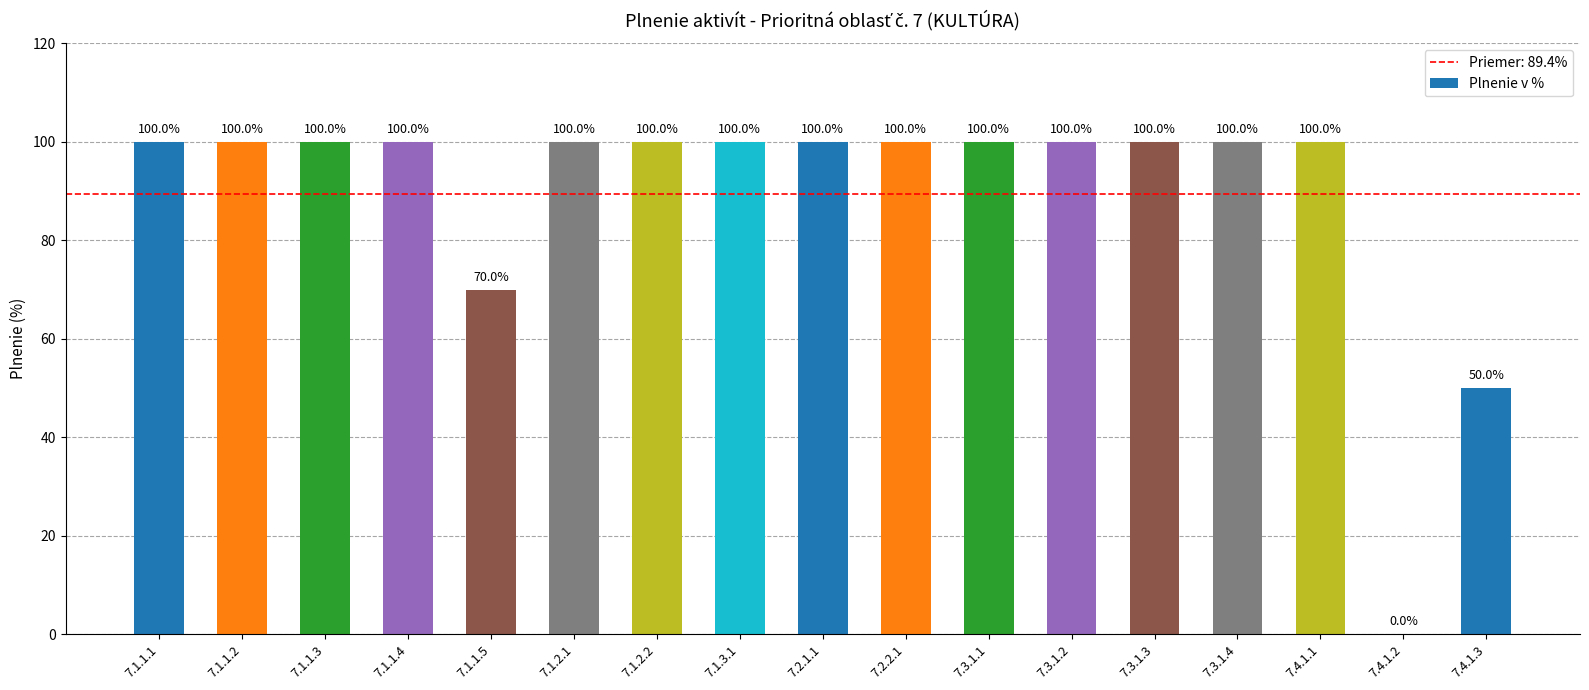

What is the sum of all values?

1520